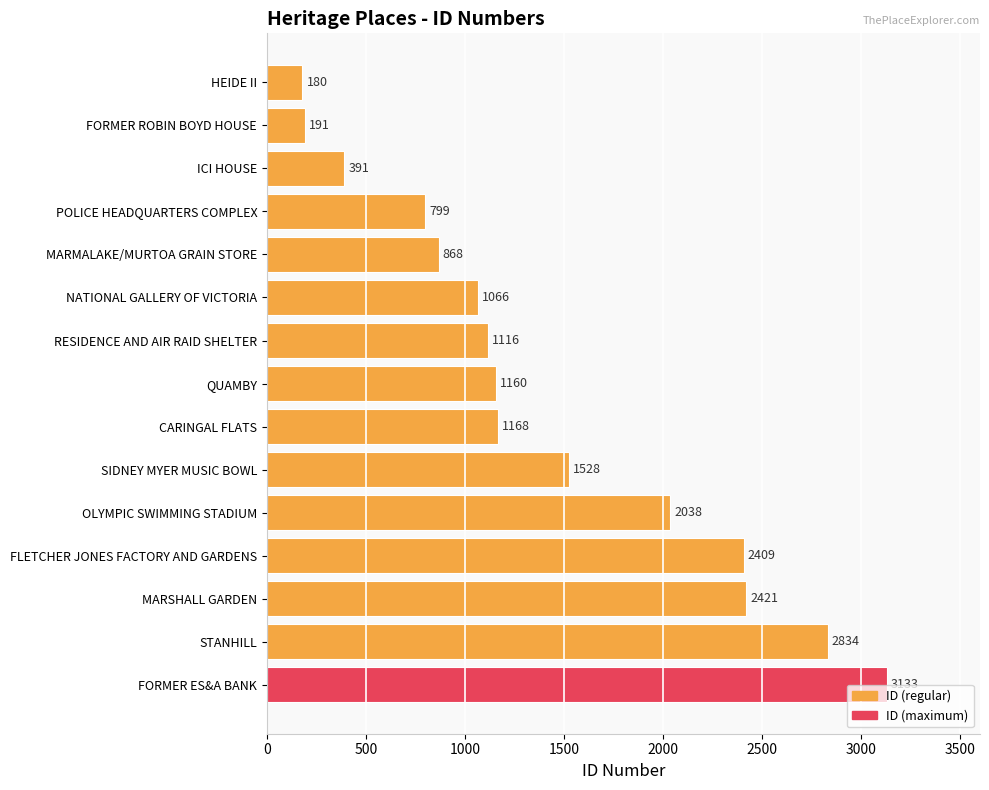

What is the smallest value displayed?

180